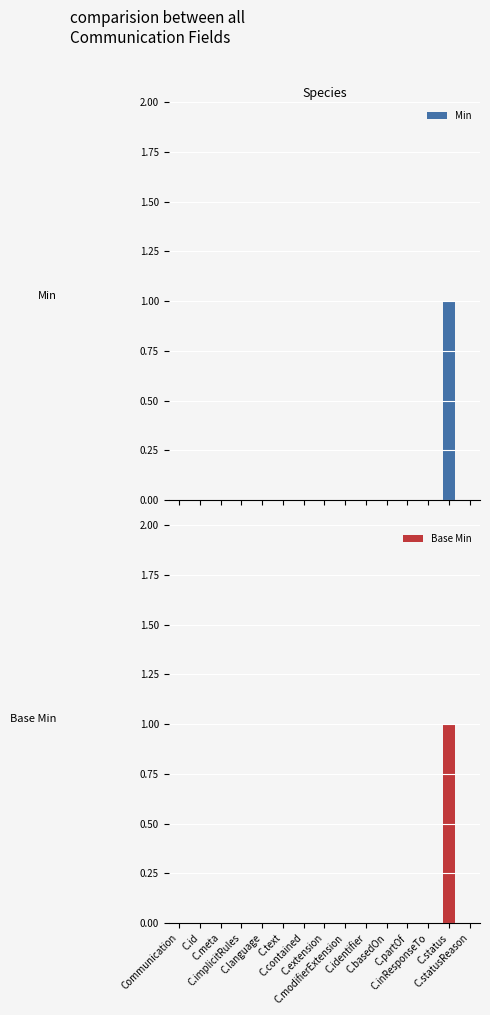

The value of Min at C.meta is 0. True or false?

True